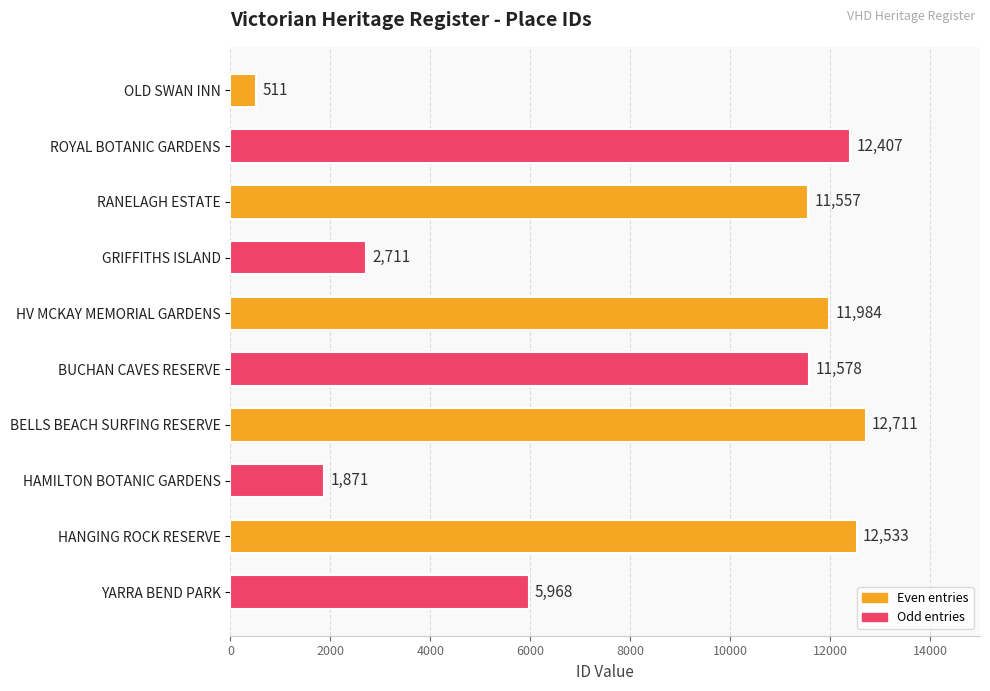

Are the bars horizontal?

Yes